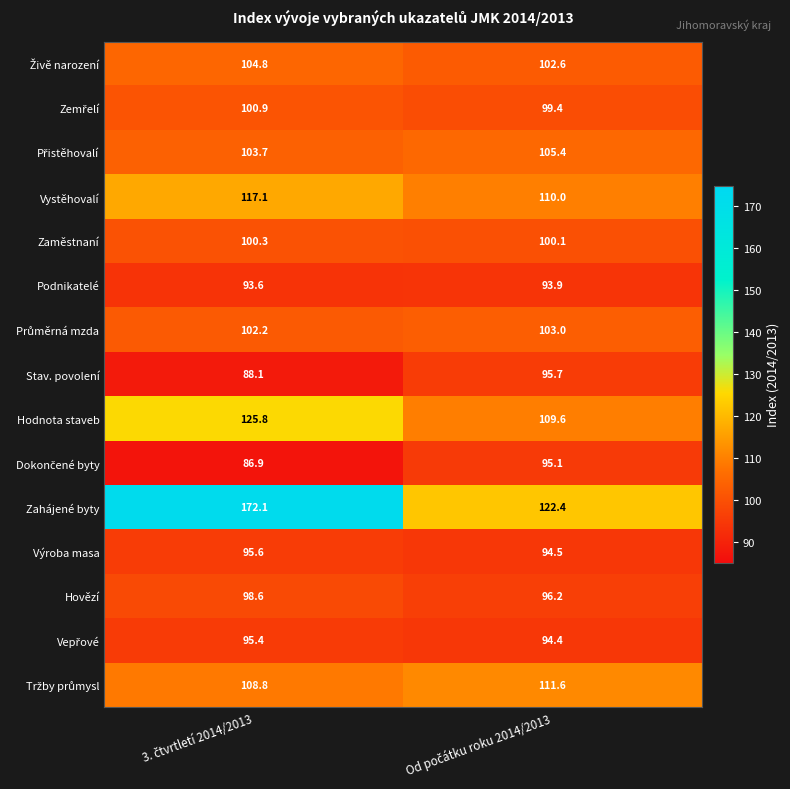

Which series has the largest total across all categories?

Zahájené byty